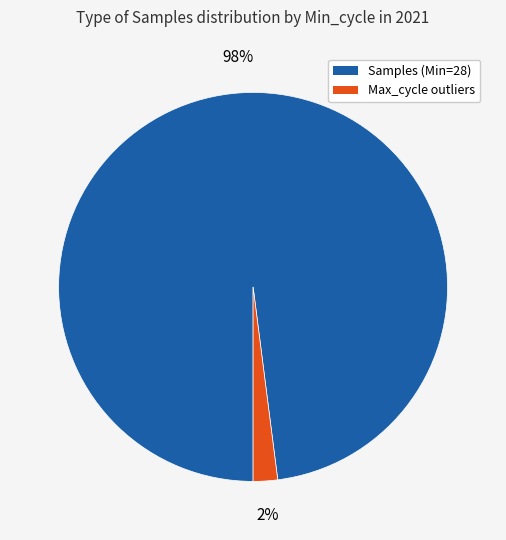

Does any single category account for the majority?

Yes